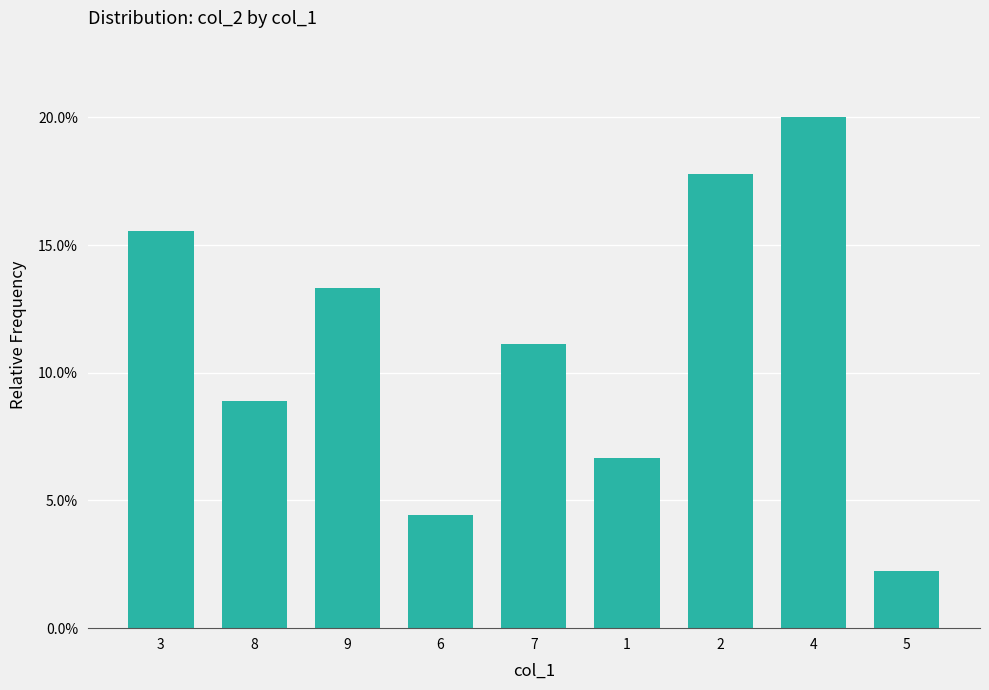

Which label corresponds to the largest value in the chart?

4